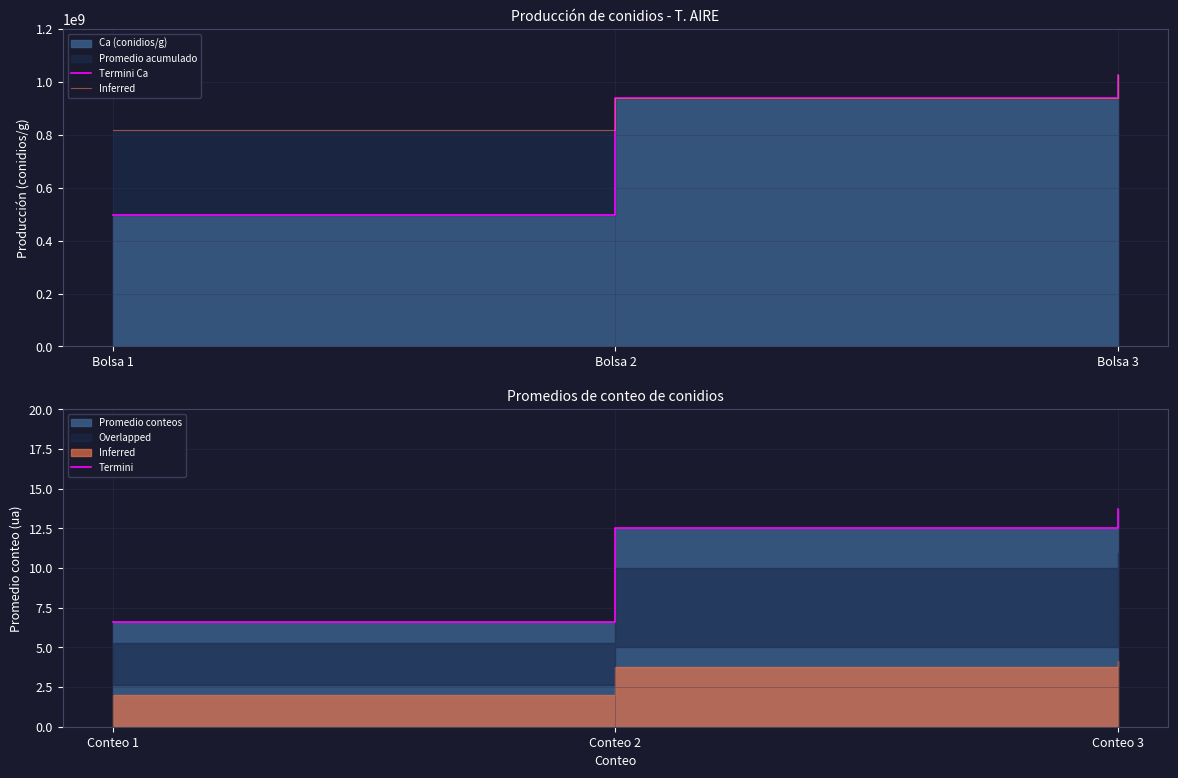

Rank the categories by Termini value from highest to lowest.

Conteo 3, Conteo 2, Conteo 1